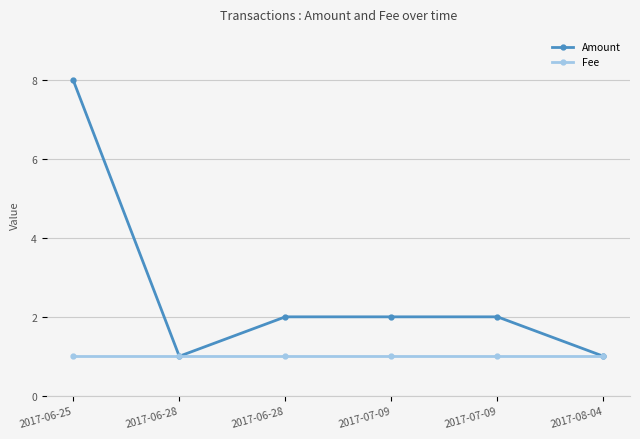

True or false: Amount and Fee cross at least once.

False